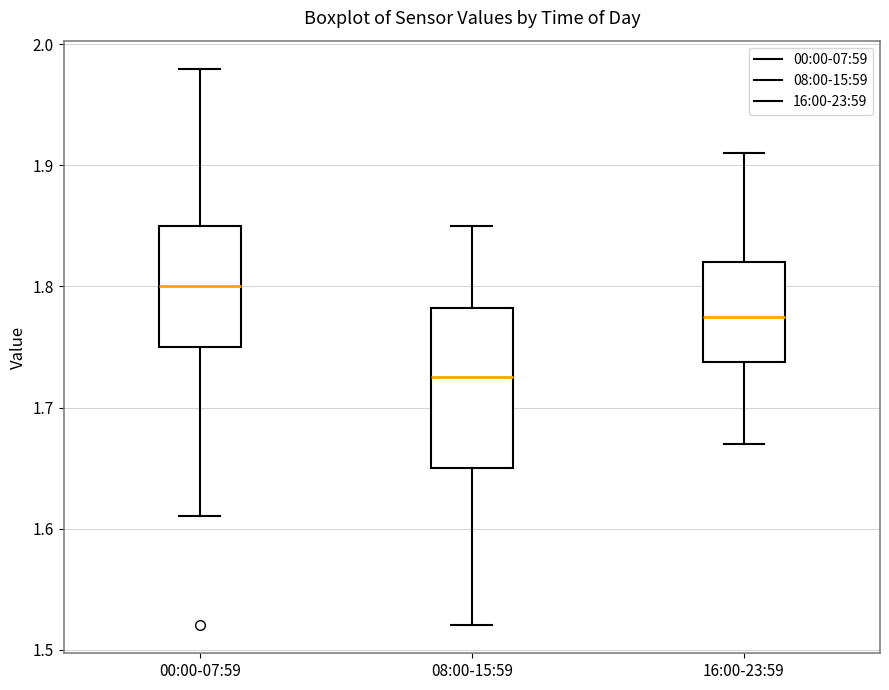

Which box has the lowest median line?

08:00-15:59